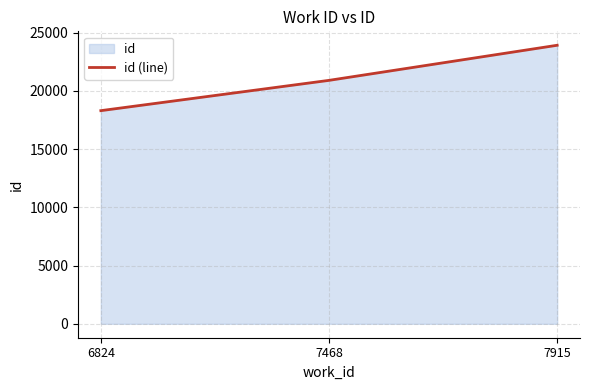

What is the change in value from 6824 to 7468?

+2600